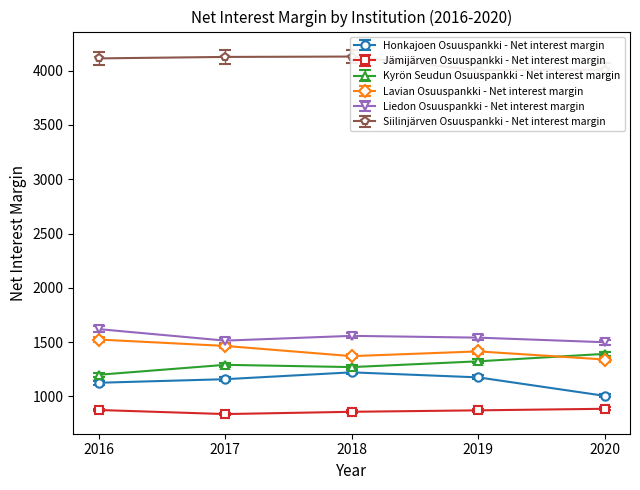

Reading left to right, what are all the values shown in this chart?

Honkajoen Osuuspankki - Net interest margin: 1125.8	1158.7	1221.9	1175.5	1005.4
Jämijärven Osuuspankki - Net interest margin: 875.2	837.5	858.5	871.9	886.3
Kyrön Seudun Osuuspankki - Net interest margin: 1199.4	1291.0	1270.2	1323.3	1392.0
Lavian Osuuspankki - Net interest margin: 1524.0	1465.1	1371.1	1414.8	1340.1
Liedon Osuuspankki - Net interest margin: 1619.9	1513.9	1557.8	1541.5	1499.2
Siilinjärven Osuuspankki - Net interest margin: 4113.1	4126.6	4129.9	4005.1	4009.0